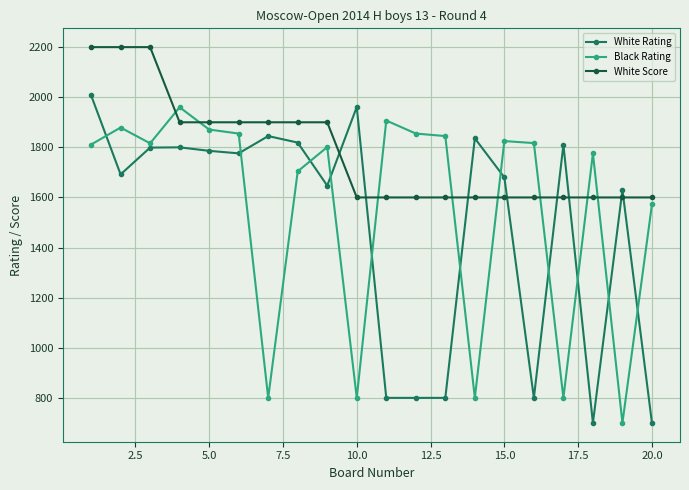

Which series has the largest total across all categories?

White Score